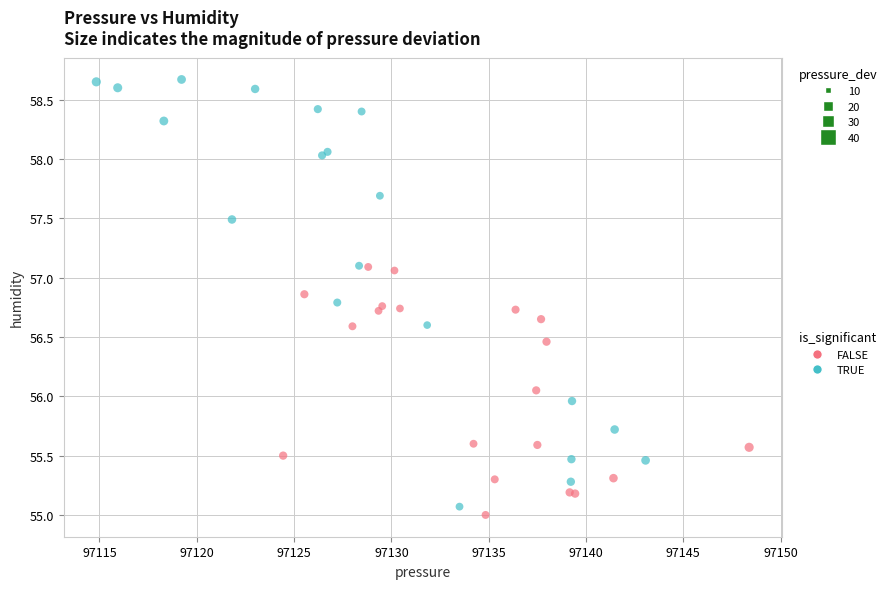

Which series has the largest Y range (max minus min)?

TRUE